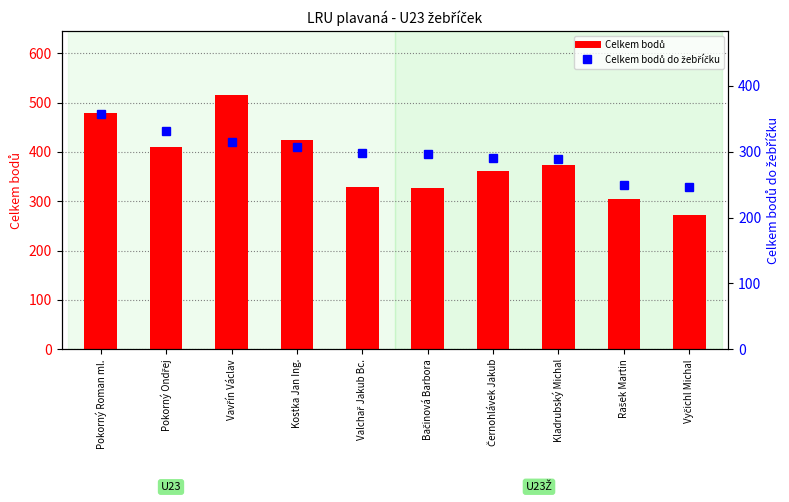

What is the sum of all Celkem bodů do žebříčku values?

2981